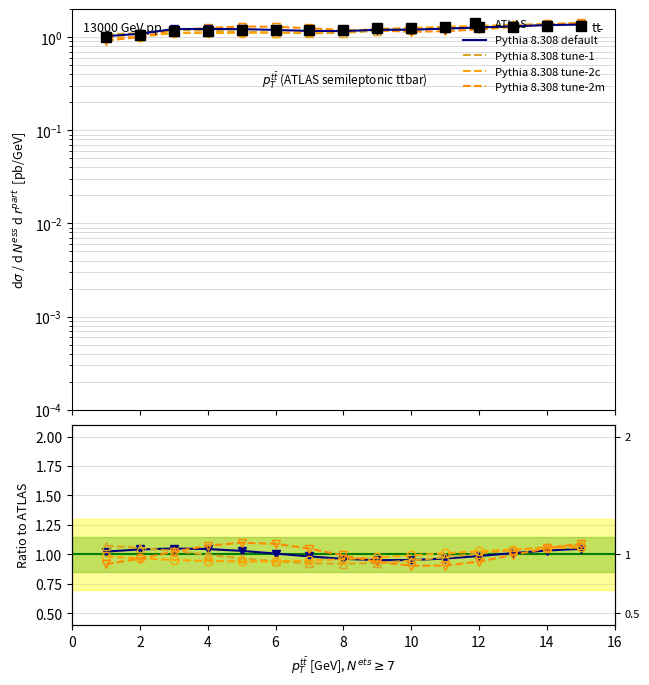

True or false: Pythia 8.308 tune-2m and Pythia 8.308 tune-1 cross at least once.

True